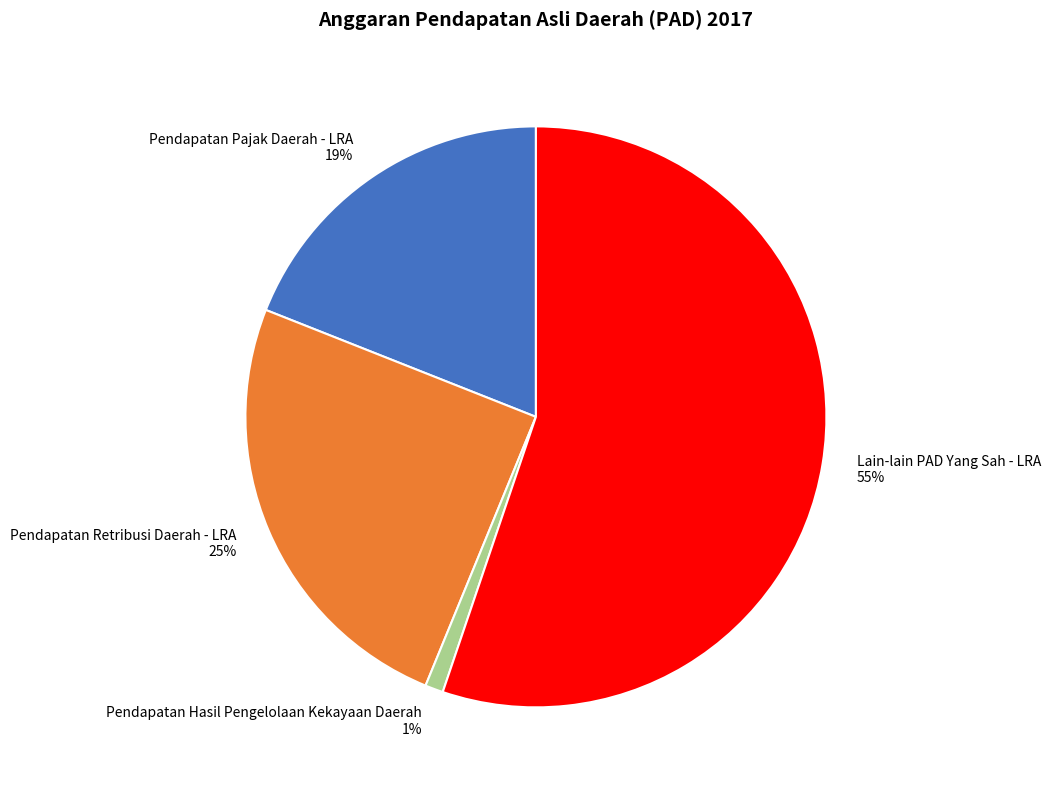

To the nearest percent, what portion does Pendapatan Hasil Pengelolaan Kekayaan Daerah represent?

1%